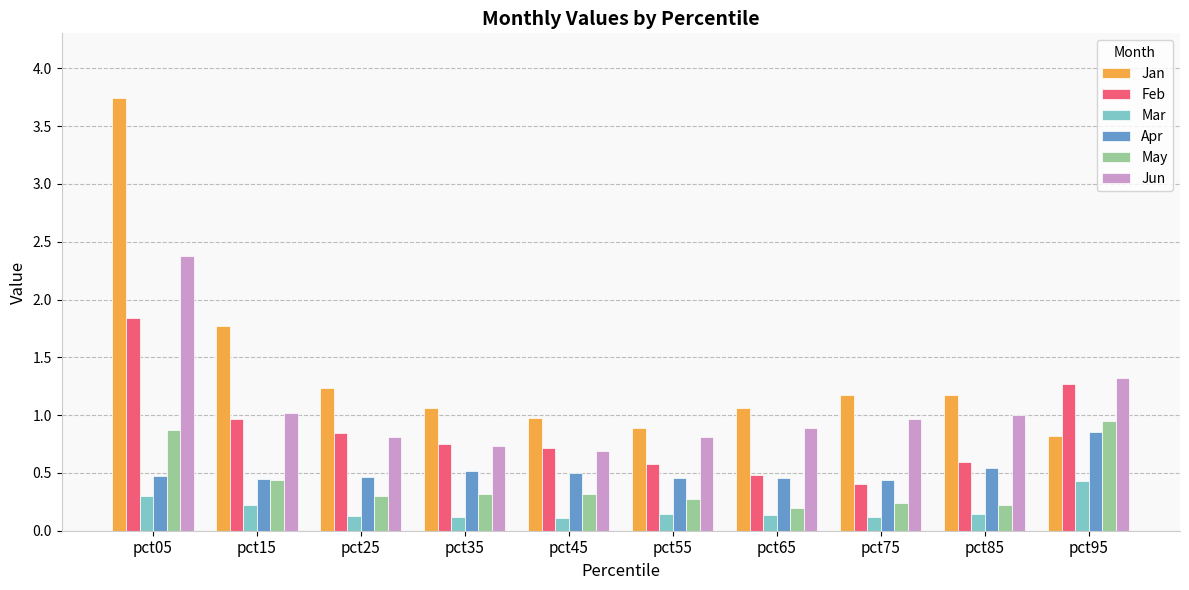

How many bars are there in total?

60